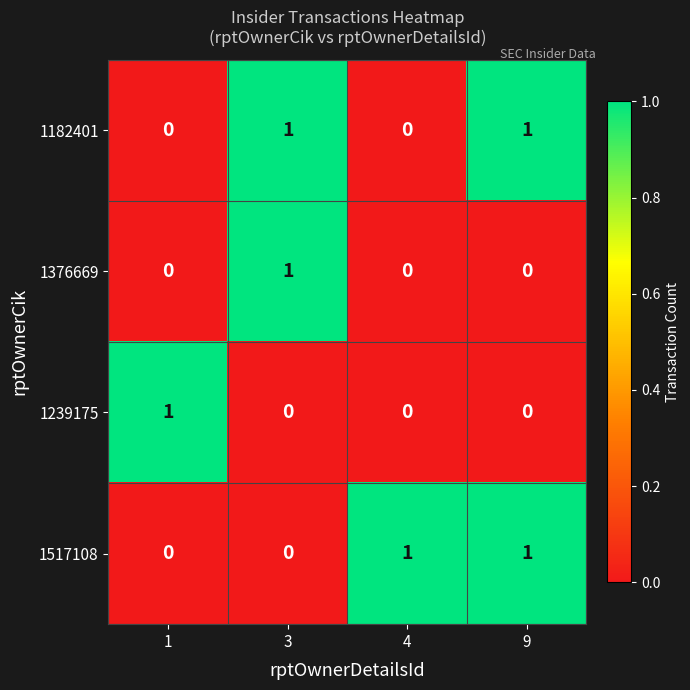

Is the value of 1517108 at 3 greater than the value of 1182401 at 9?

No